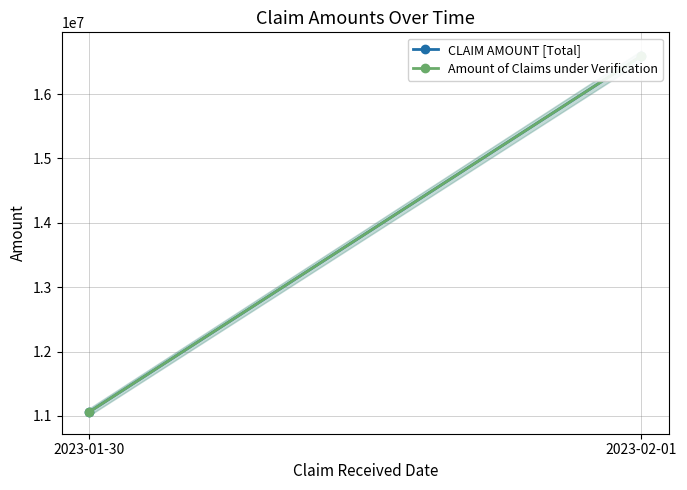

What is the minimum value shown in the chart?

11061707